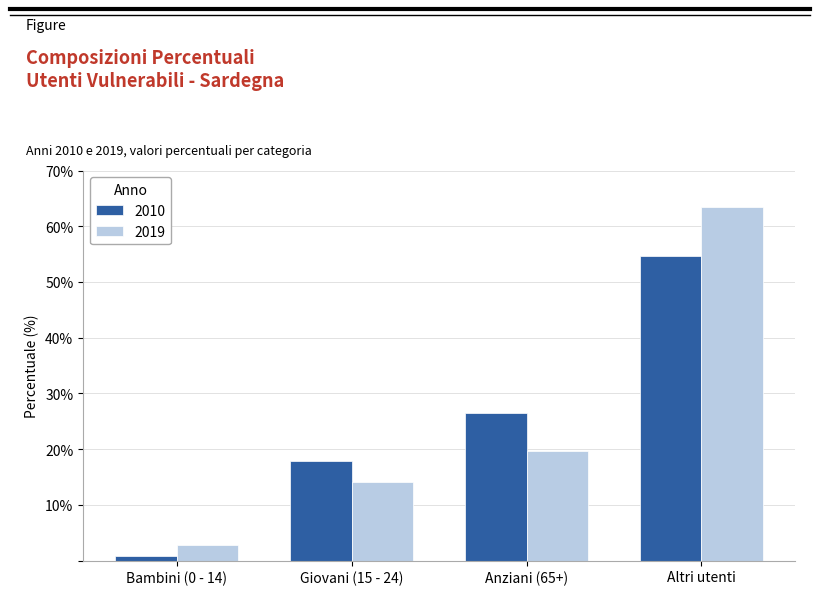

Which category has the highest value across all series?

Altri utenti